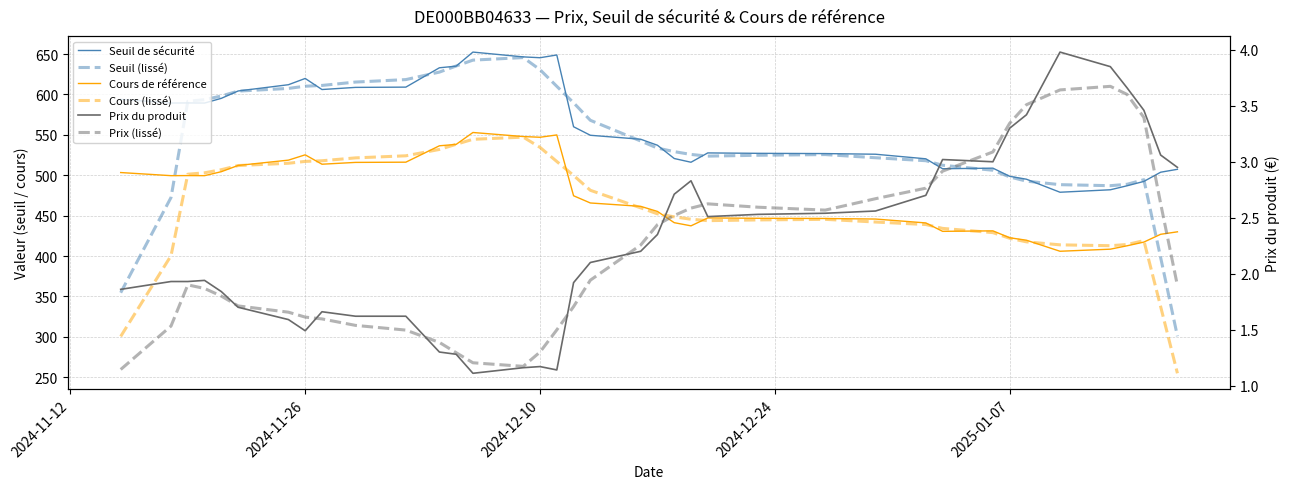

How many data points in Cours de référence are less than 465?

19